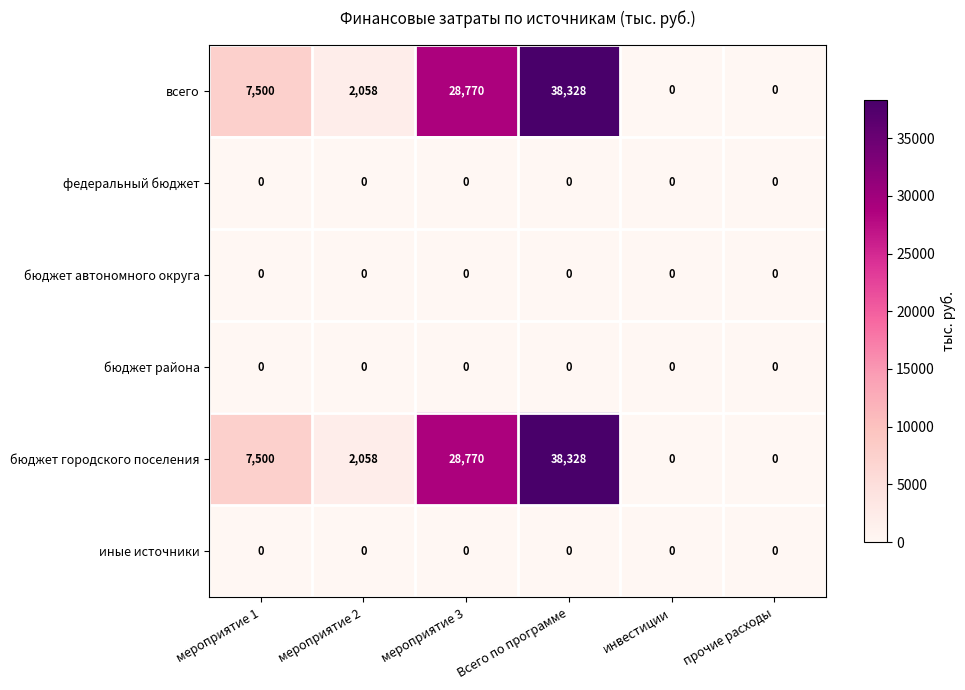

Is it true that иные источники equals 0 at Всего по программе?

True